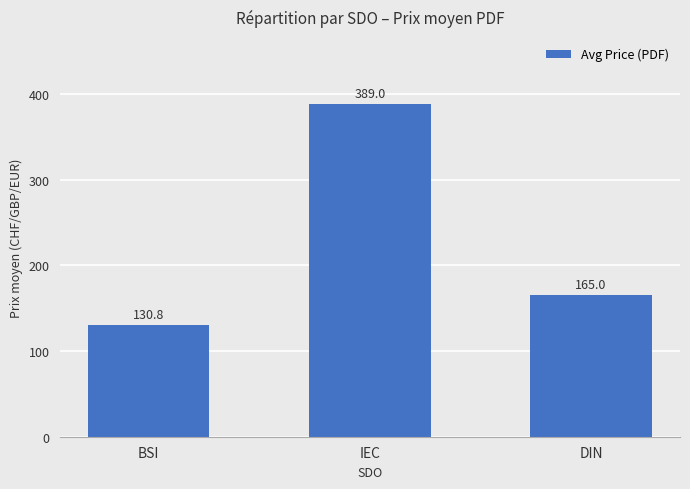

Does the chart contain any negative values?

No